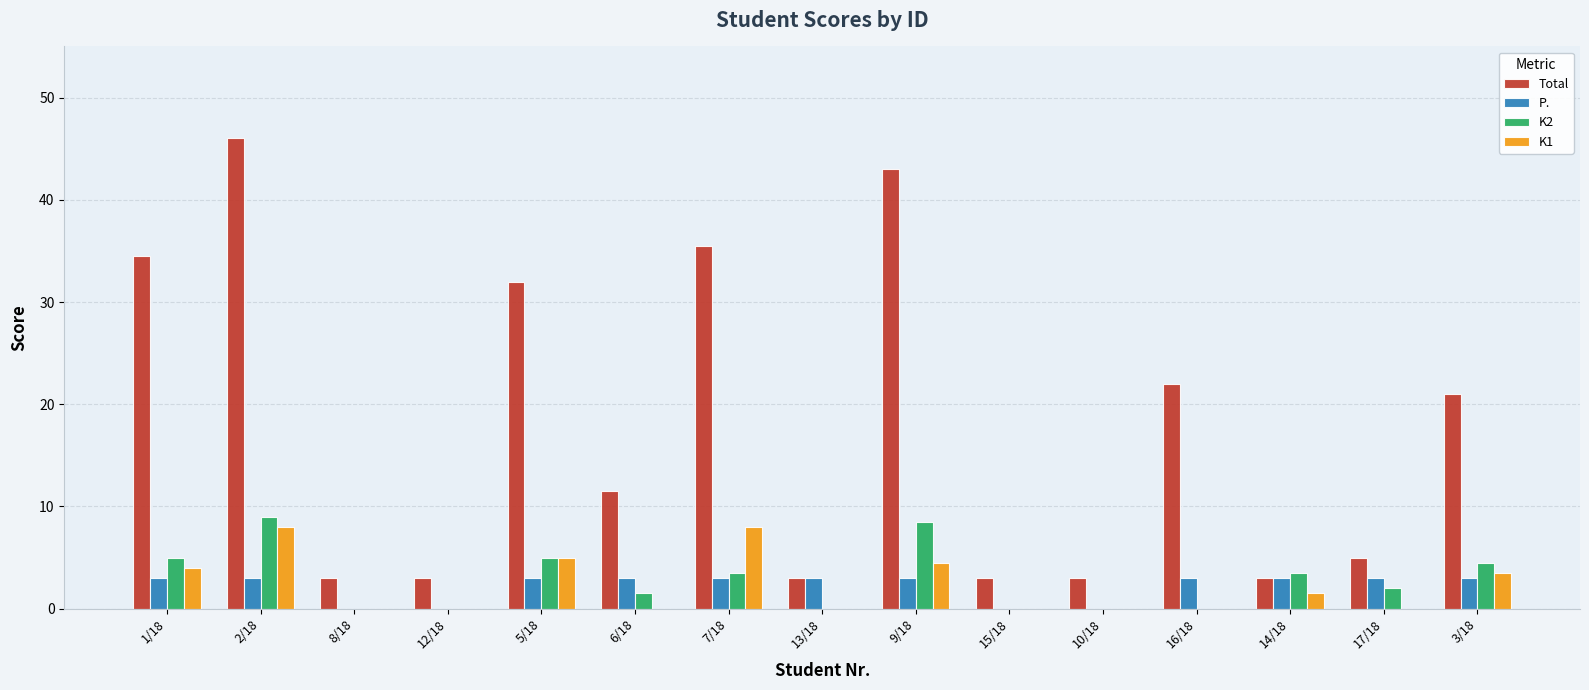

Which series changed the most between 5/18 and 16/18?

Total